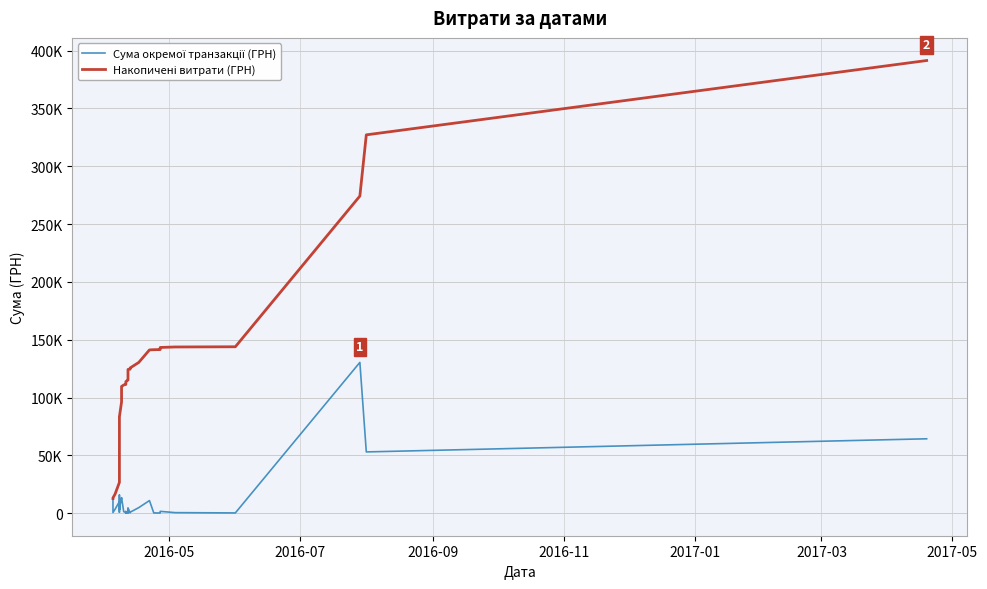

List the series in order of their overall mean, lowest first.

Сума окремої транзакції (ГРН), Накопичені витрати (ГРН)